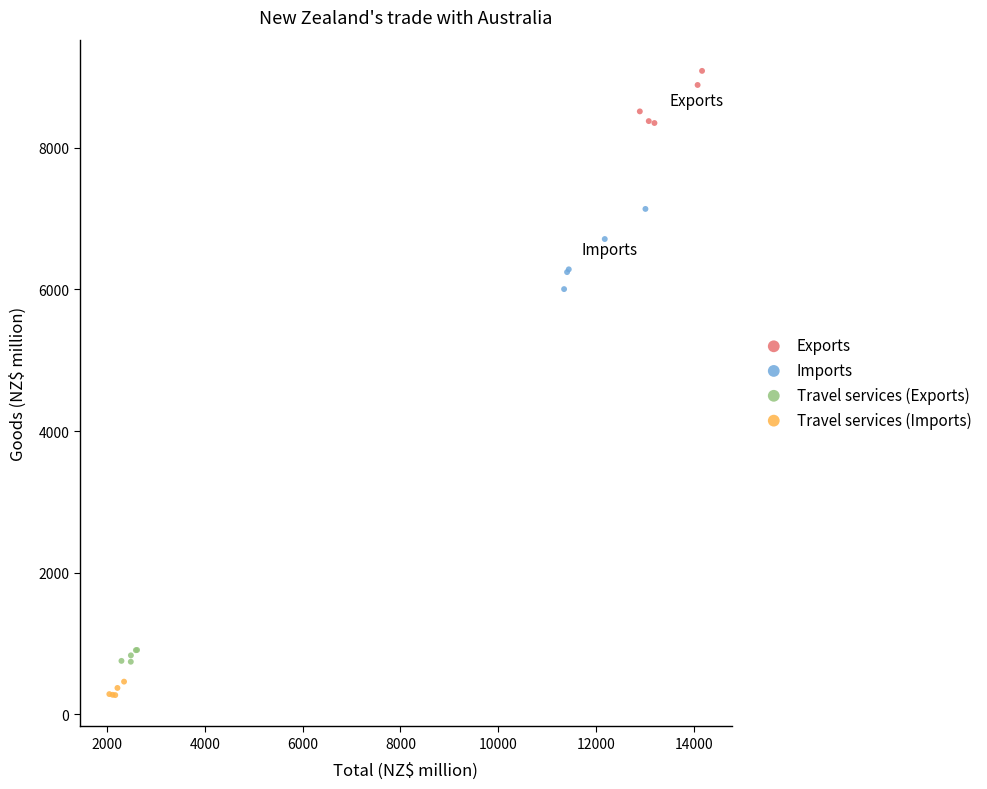

Which series contains the highest Y value?

Exports